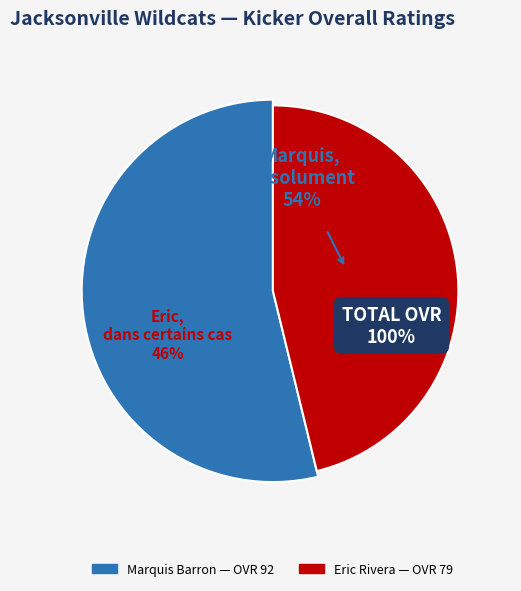

Combined, do Eric Rivera and Marquis Barron account for over 50%?

Yes